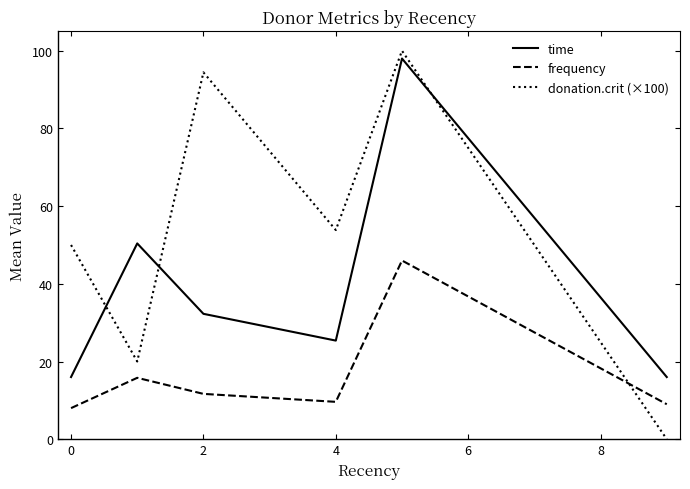

How many interior local peaks does the time series have?

2